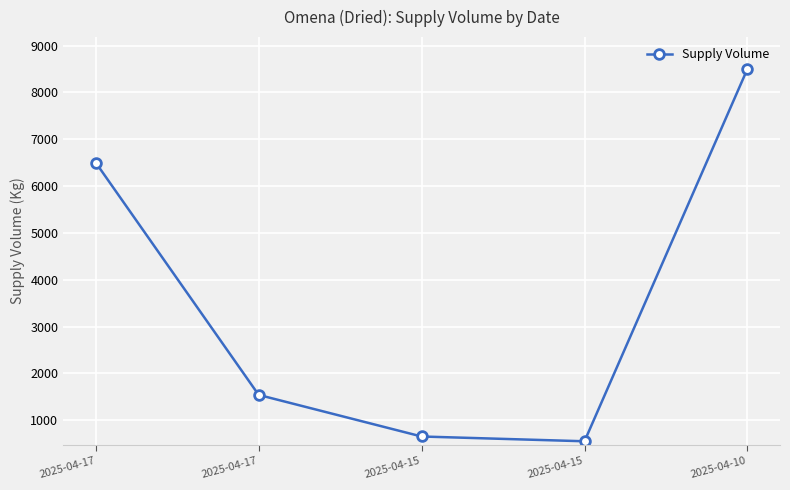

What is the value of the 1st point from the left?

6500